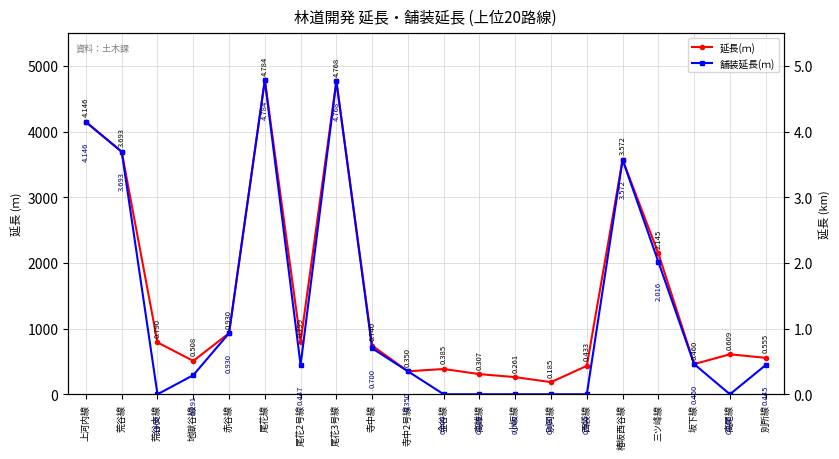

What is the label of the 6th point from the left?

尾花線